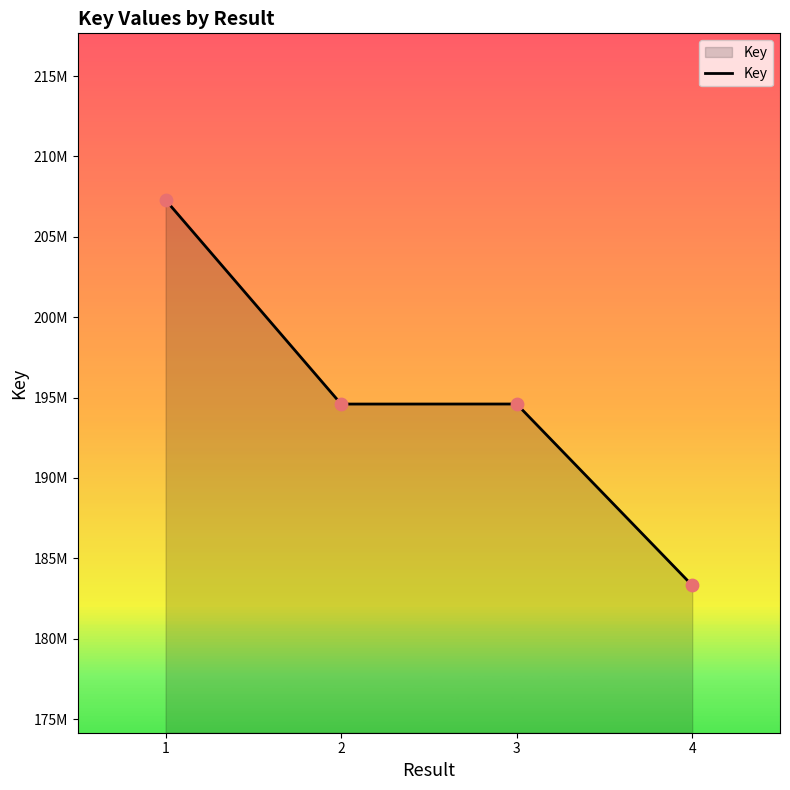

Between 3 and 2, which is larger?

3